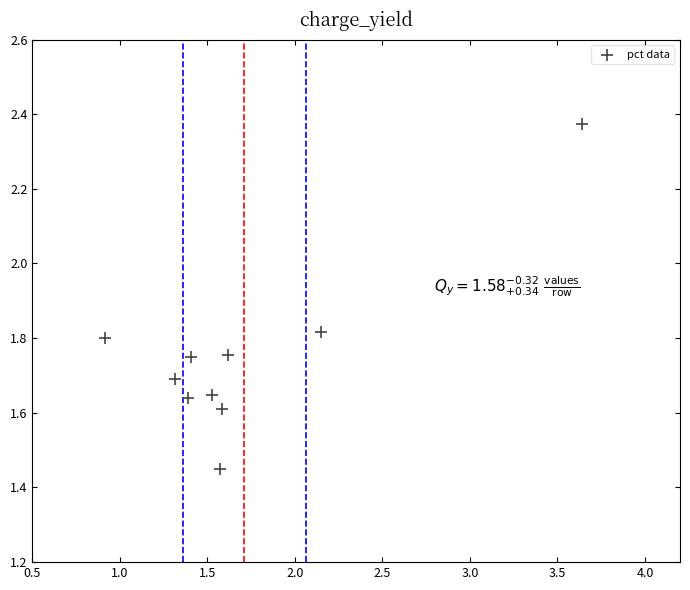

What is the range of X values (max minus min)?

2.7